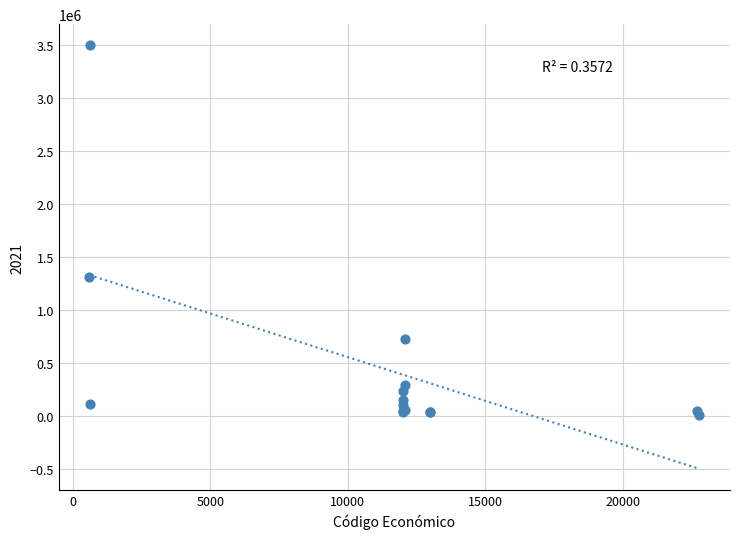

What Y value in the scatter plot is closest to 1753500?

1315000